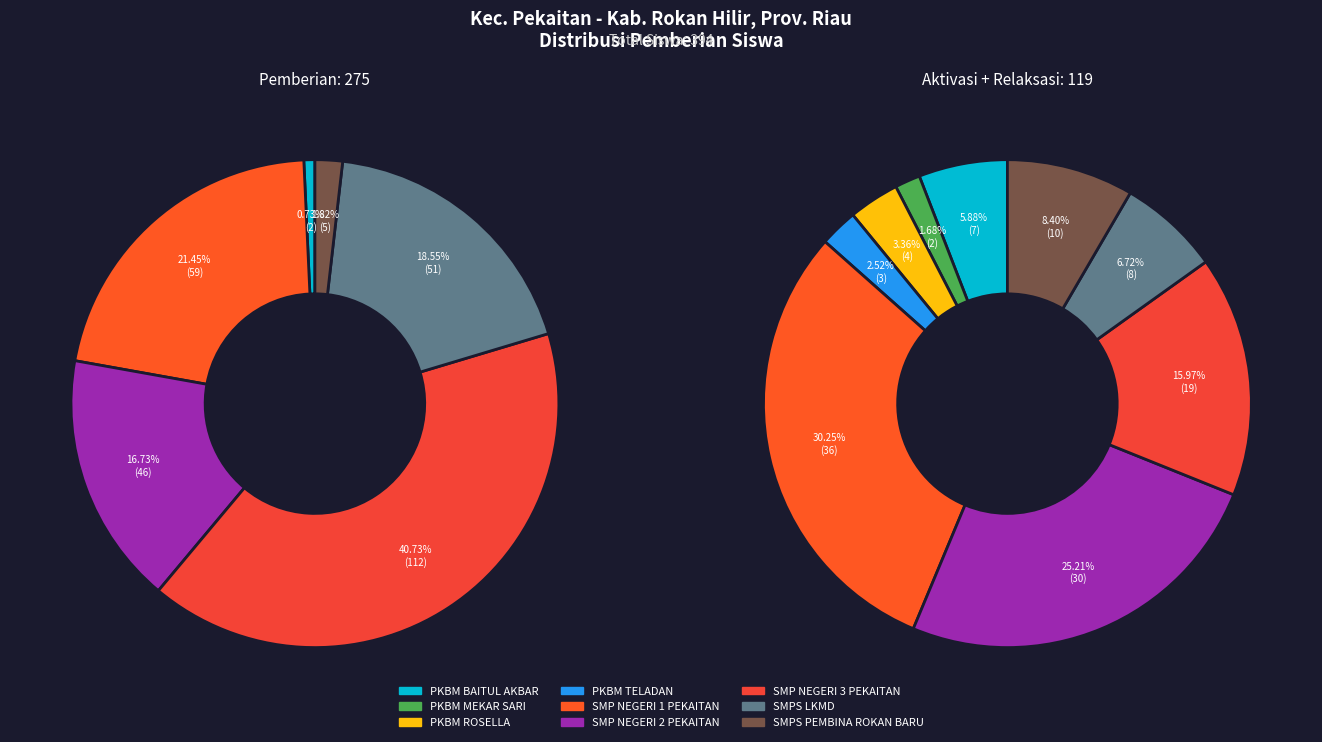

Which category has the smallest portion of the pie?

PKBM MEKAR SARI